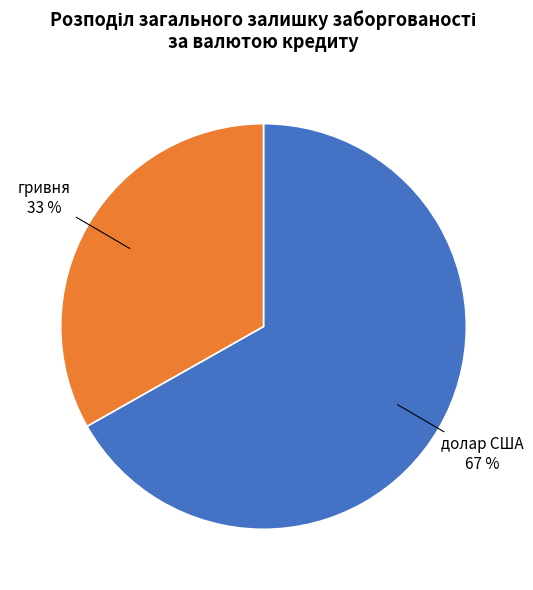

To the nearest percent, what is the difference between the largest and smallest slice percentages?

34%